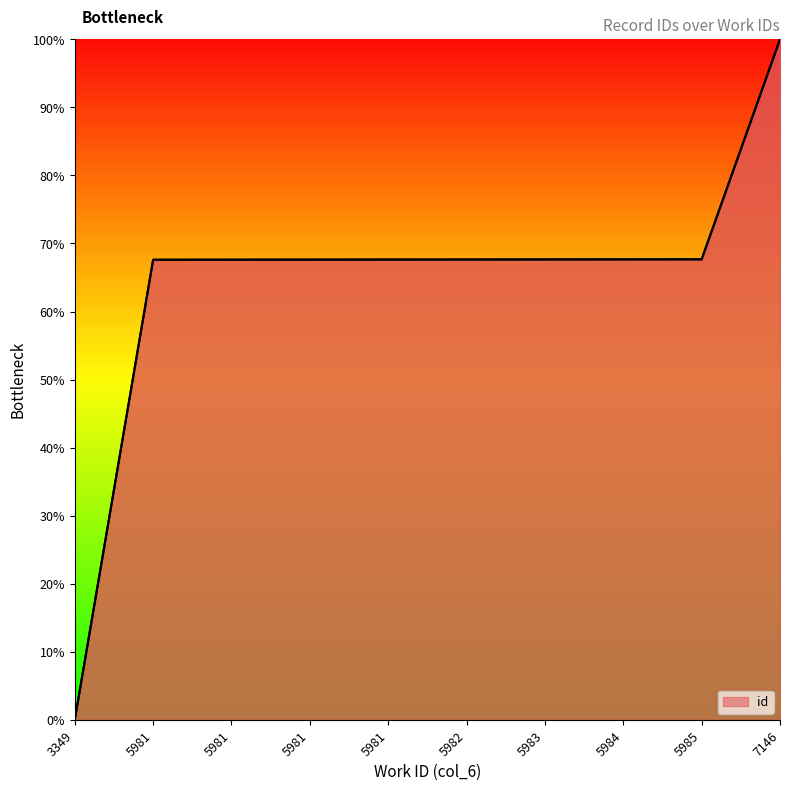

Reading left to right, transcribe all the data shown in this chart.

0.0	0.7	0.7	0.7	0.7	0.7	0.7	0.7	0.7	1.0